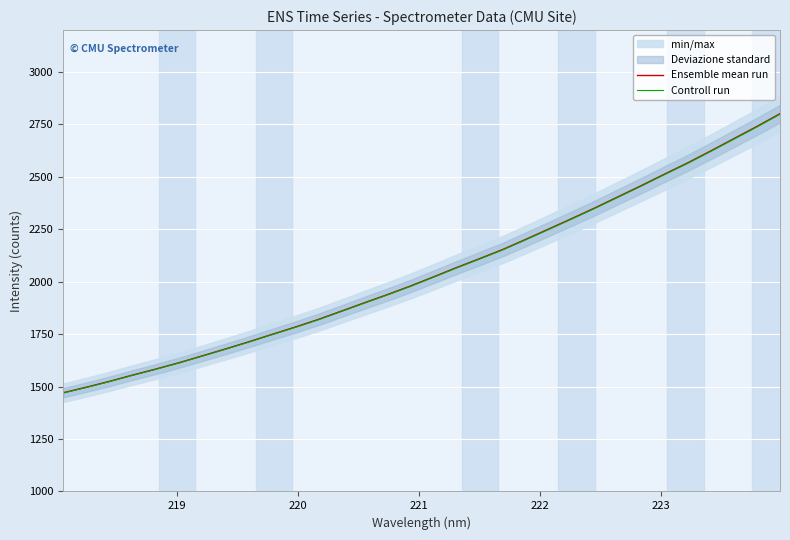

List the series in order of their overall mean, highest first.

Ensemble mean run, Controll run